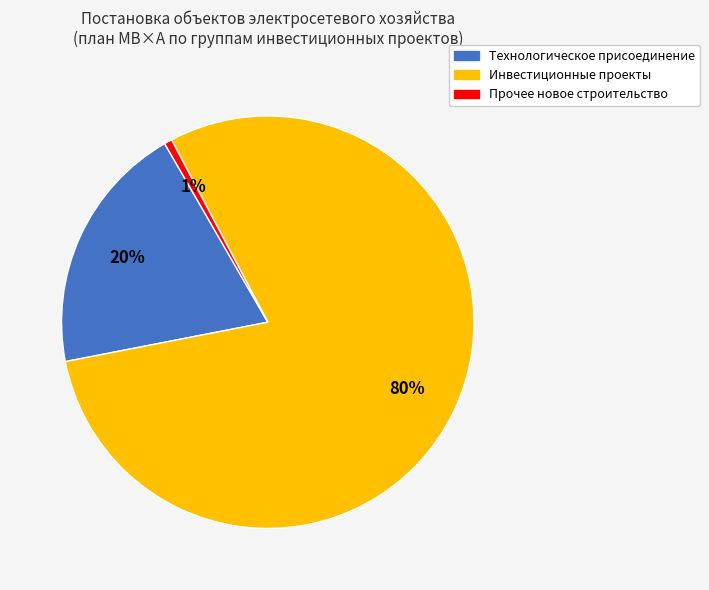

Is there any slice that represents more than half of the pie?

Yes